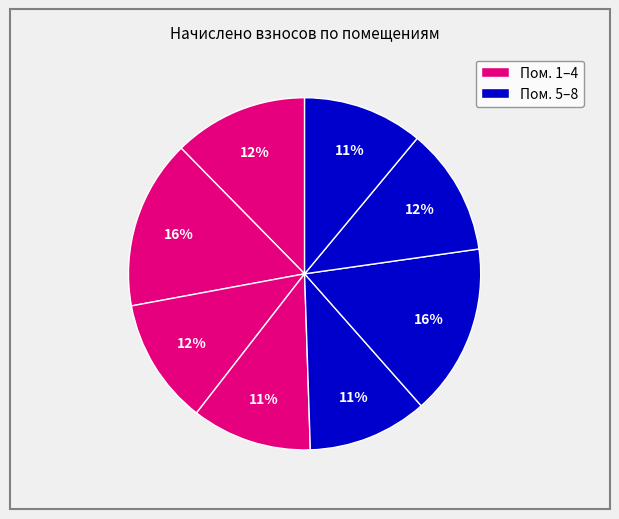

Count the number of slices in the pie.

8